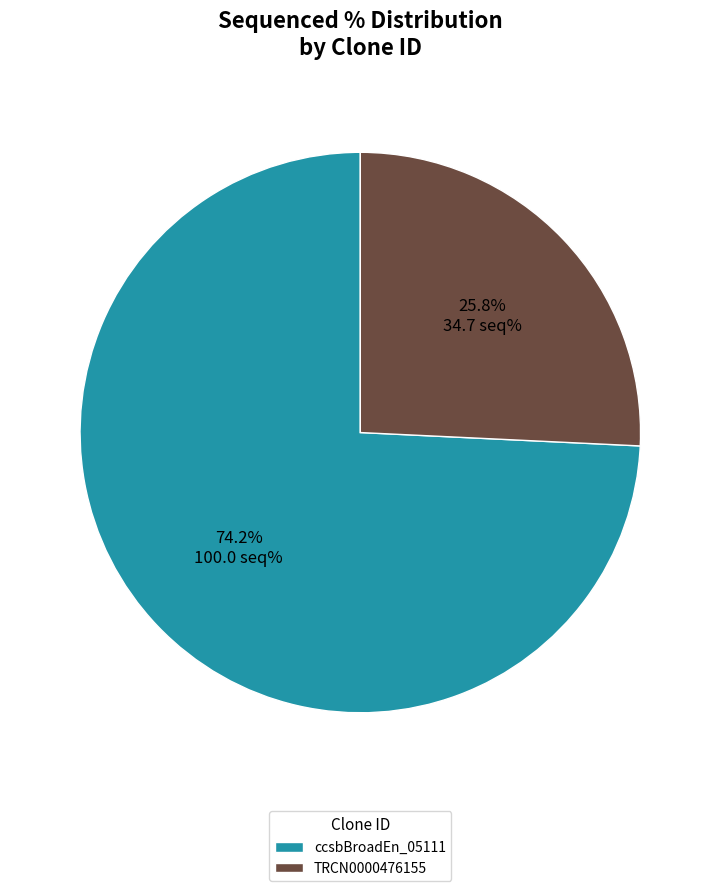

What is the total percentage of ccsbBroadEn_05111 and TRCN0000476155?

100.0%